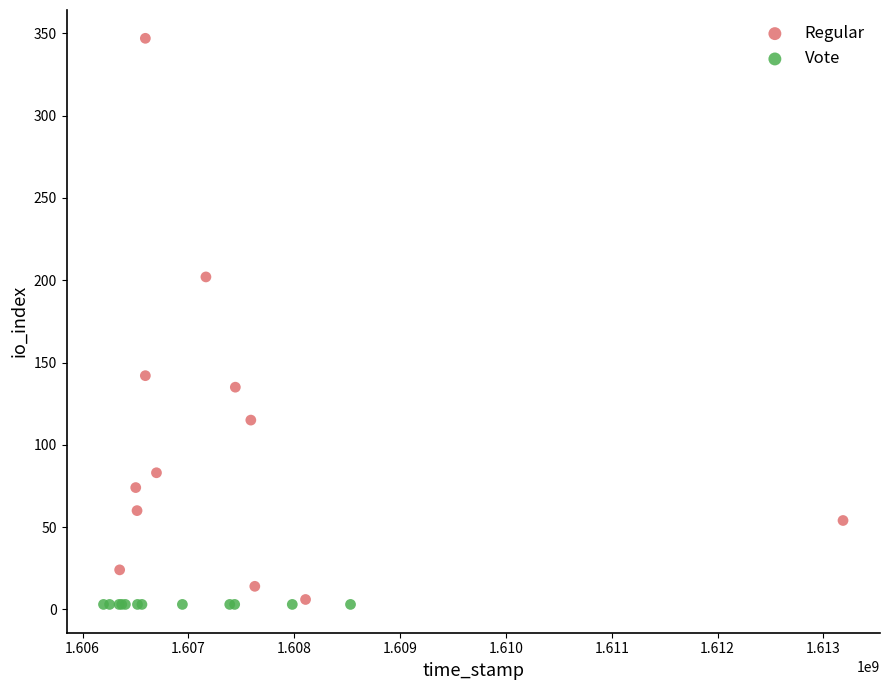

Which series contains the highest Y value?

Regular